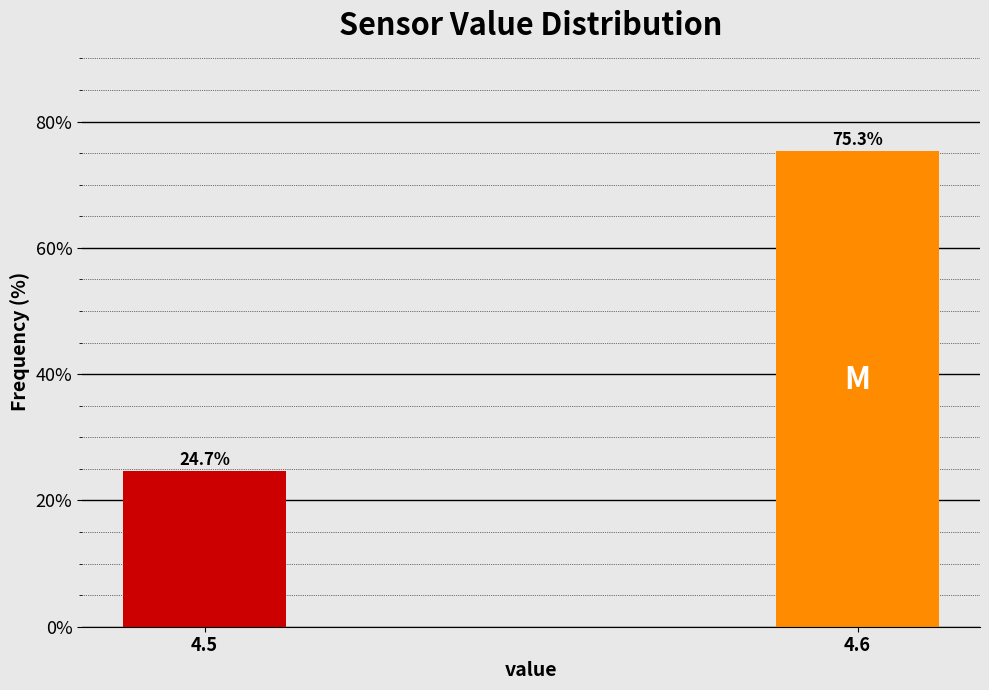

Reading left to right, extract all data points from this chart.

24.7	75.3